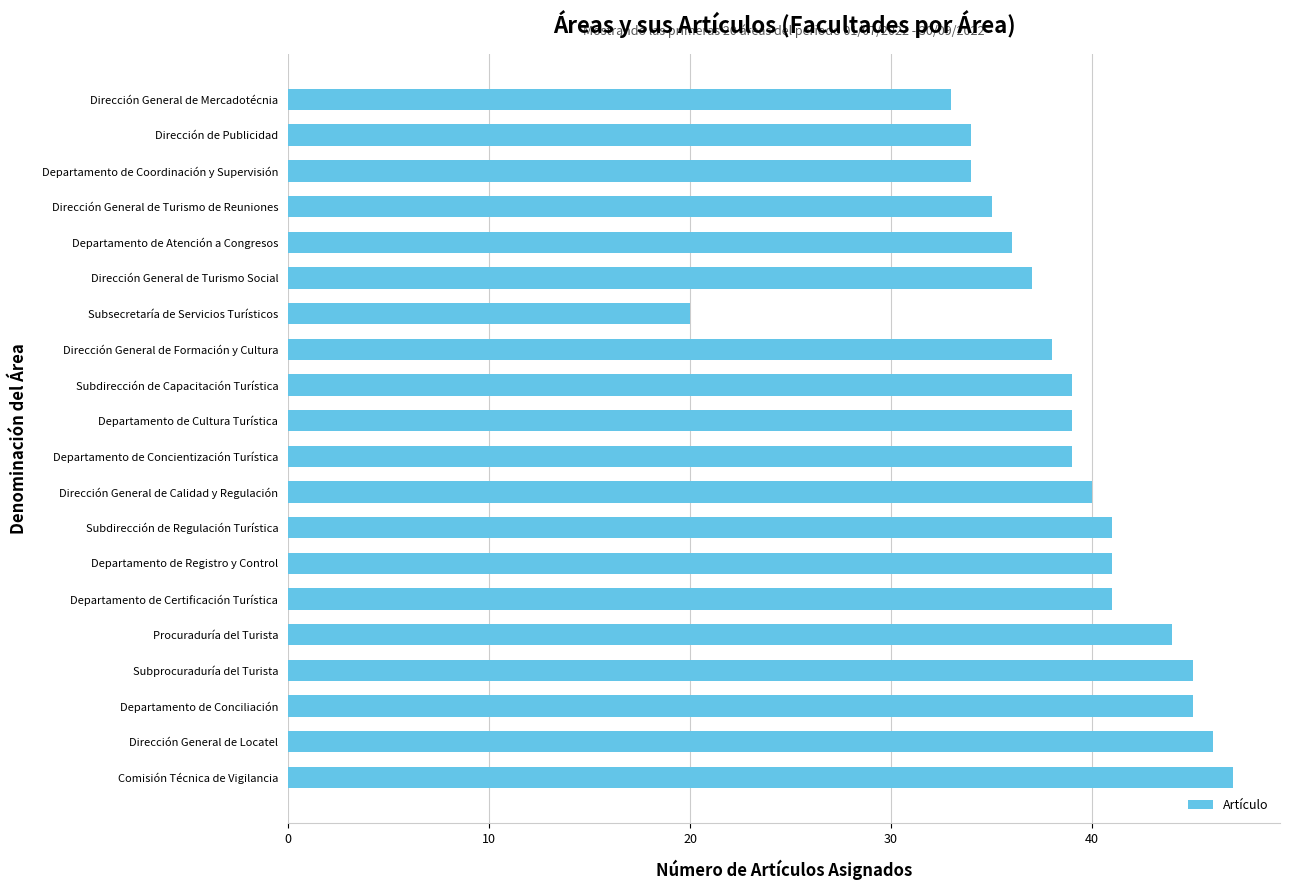

What is the difference between the maximum and minimum values?

27